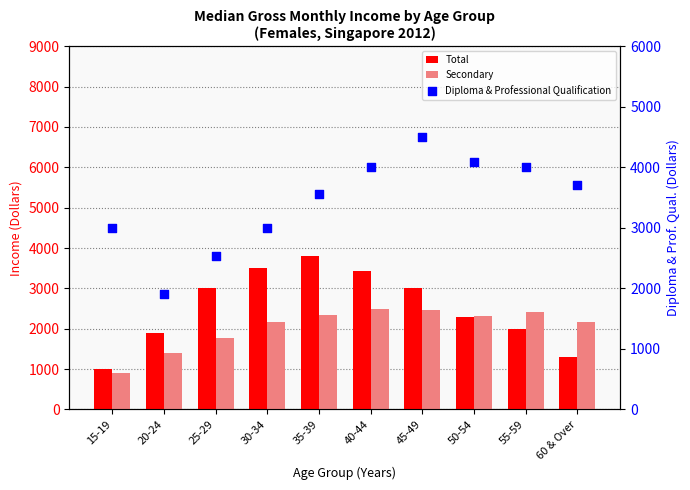

What is the total value across all series at 60 & Over?

7167